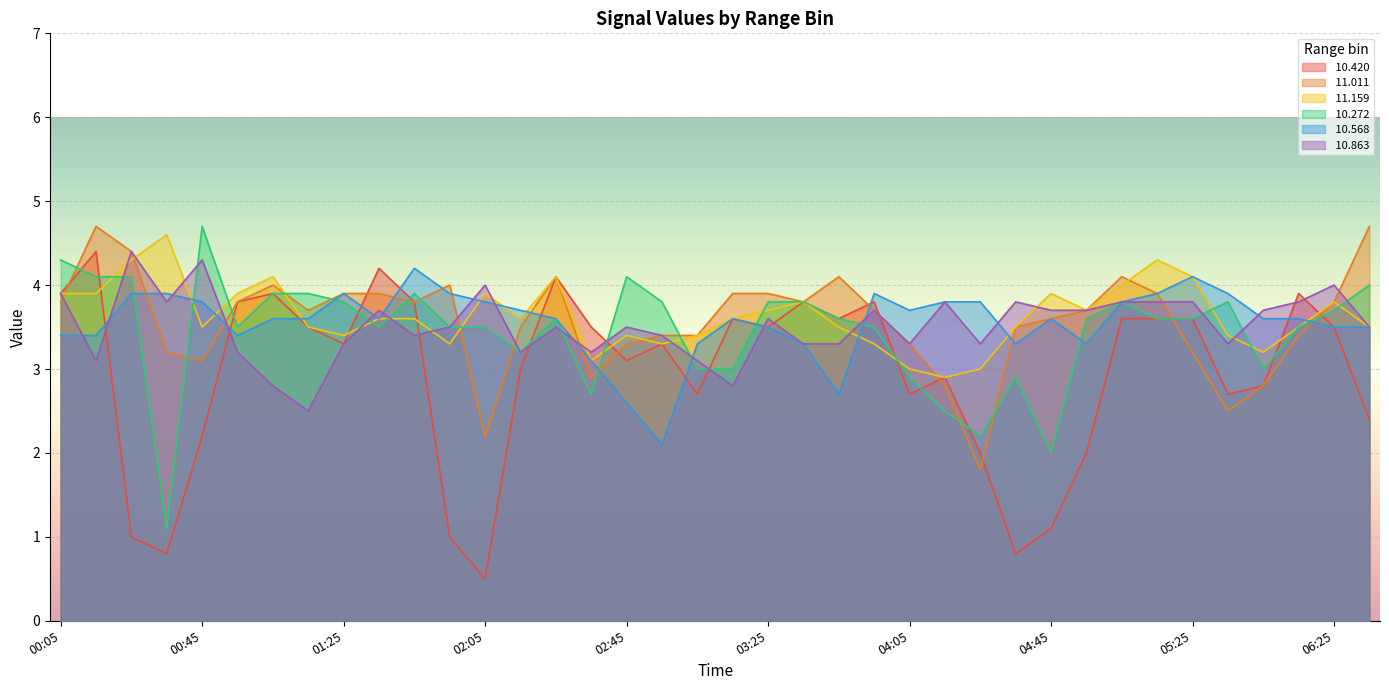

Where does the  10.568 series first go above 3?

00:05